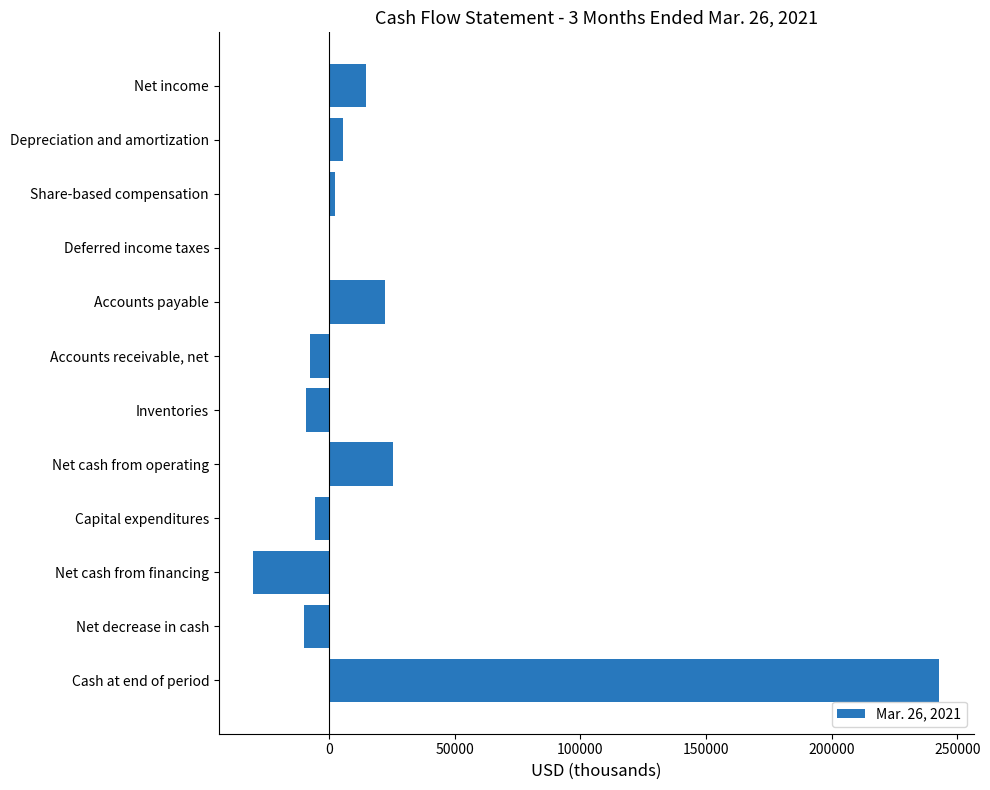

Which label corresponds to the largest value in the chart?

Cash at end of period